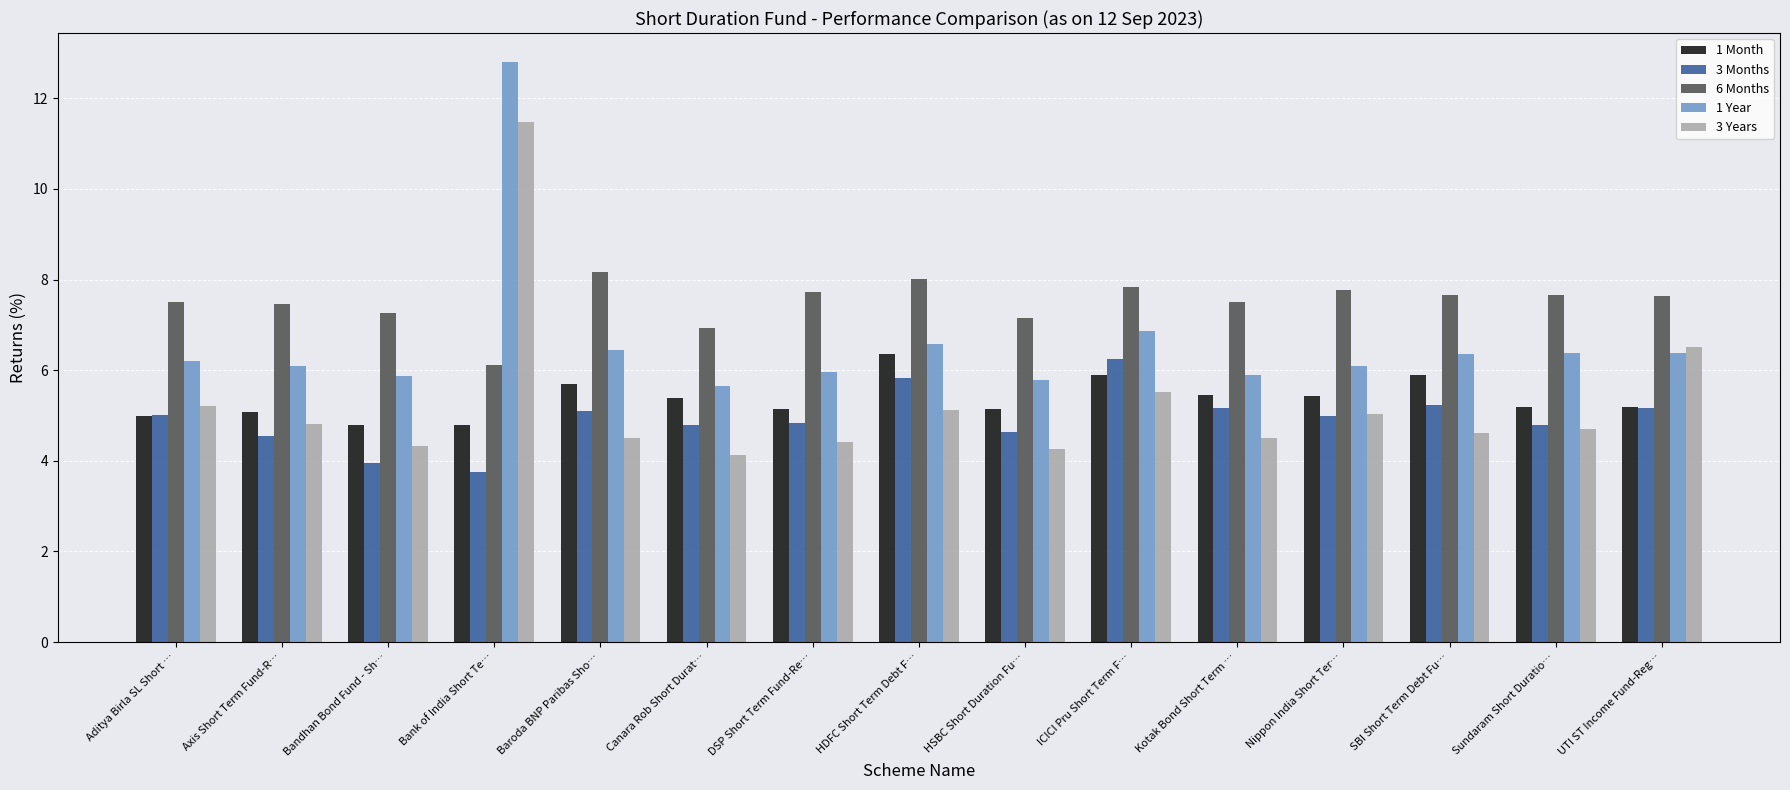

Are the bars horizontal?

No